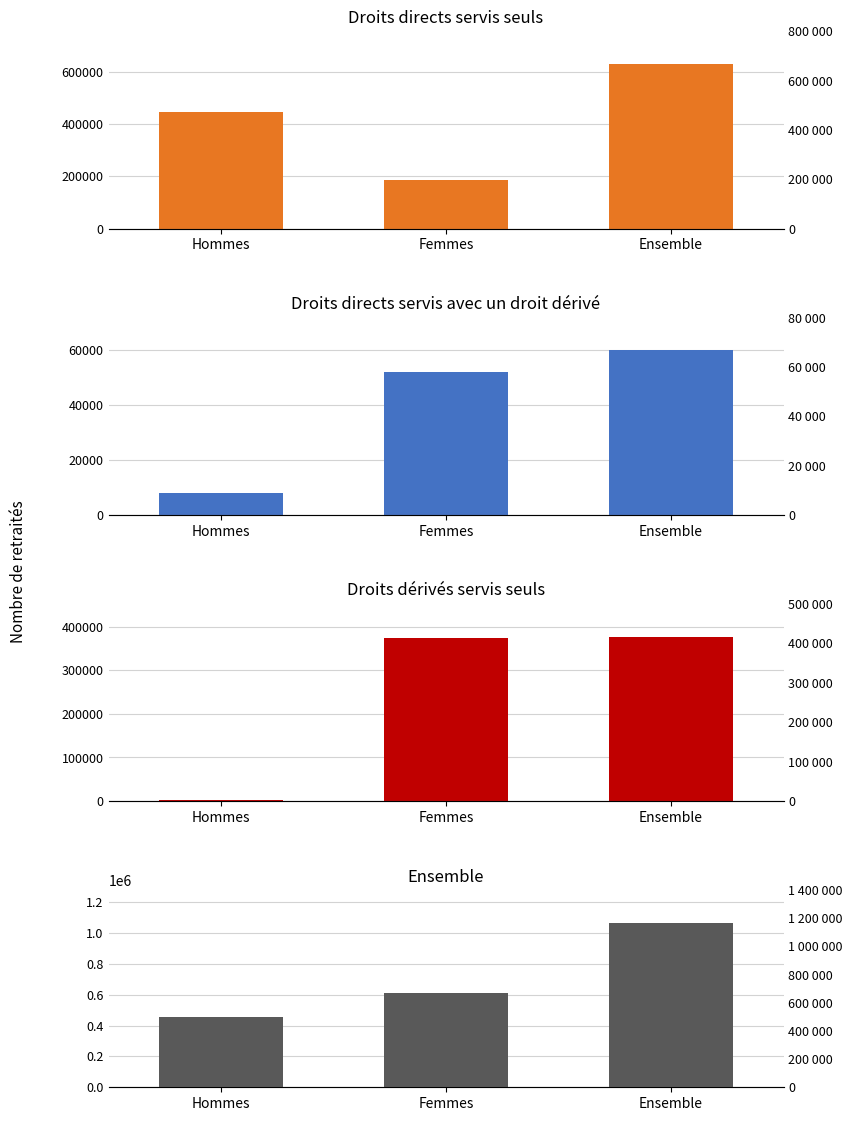

Which series has the largest total across all categories?

Ensemble